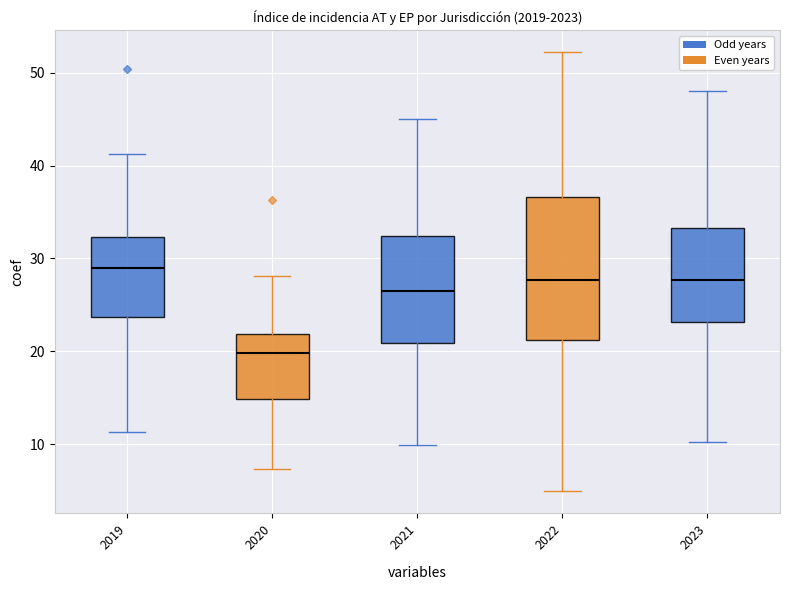

Reading left to right, read every box against the y-axis: the position of its median line, the range the box covers, and the ends of its whiskers. The values are not printed on the chart, so give them approximately, as read against the axis.

2019: median 29, box 24 to 32, whiskers 11 to 41
2020: median 20, box 15 to 22, whiskers 7 to 28
2021: median 26, box 21 to 32, whiskers 10 to 45
2022: median 28, box 21 to 37, whiskers 5 to 52
2023: median 28, box 23 to 33, whiskers 10 to 48